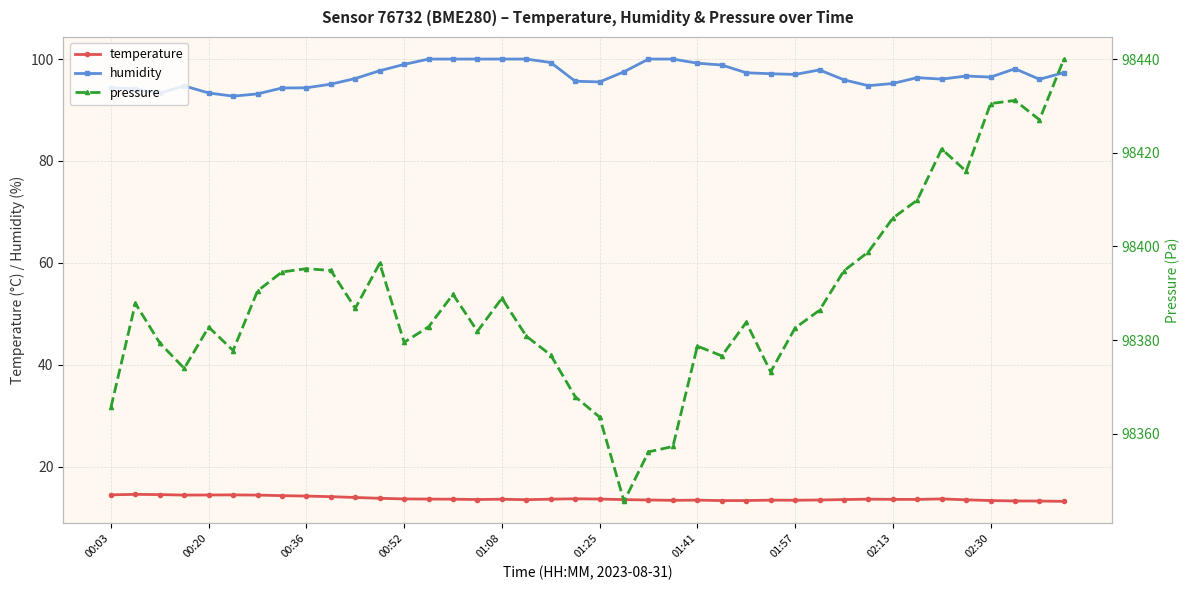

What are all the series names shown in the legend?

temperature, humidity, pressure